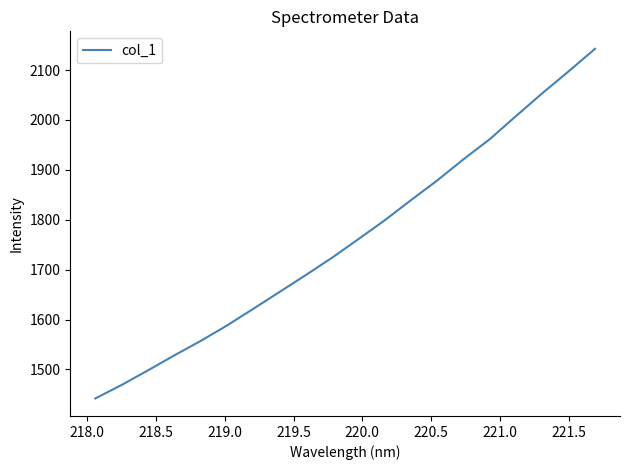

What is the minimum value shown in the chart?

1441.7